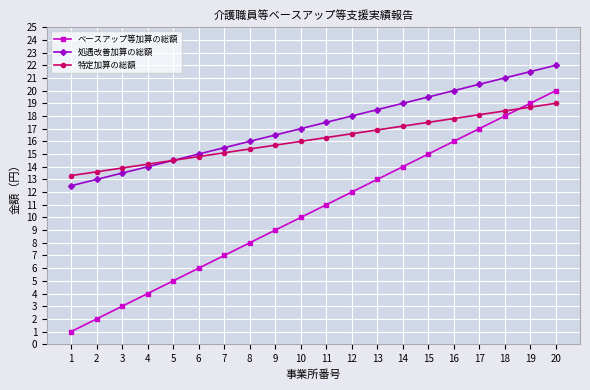

At which label is 処遇改善加算の総額 closest to 17?

10